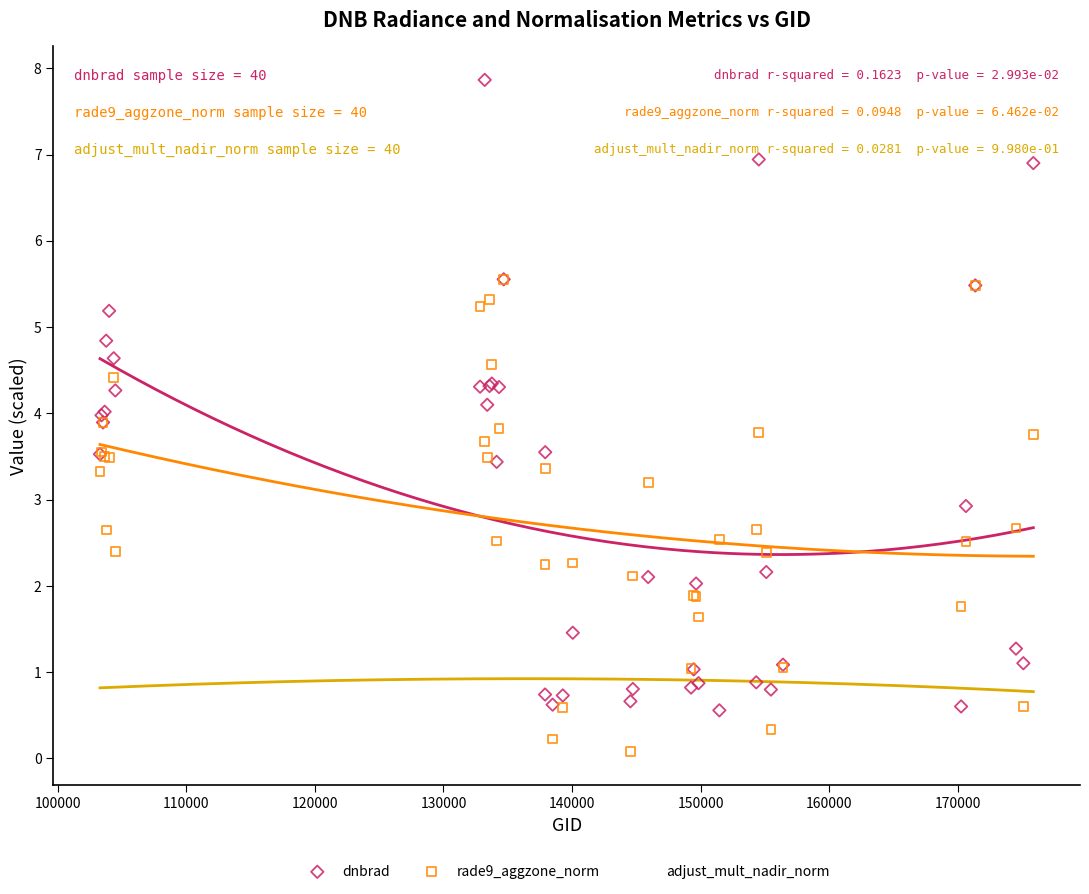

What are all the series names shown in the legend?

dnbrad, rade9_aggzone_norm, adjust_mult_nadir_norm